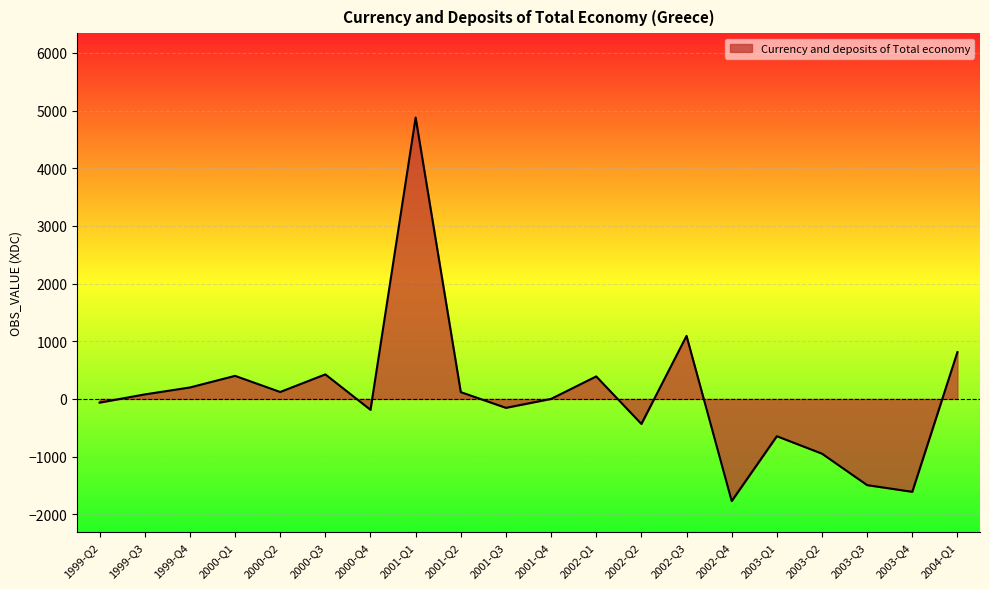

What is the maximum value shown in the chart?

4879.8